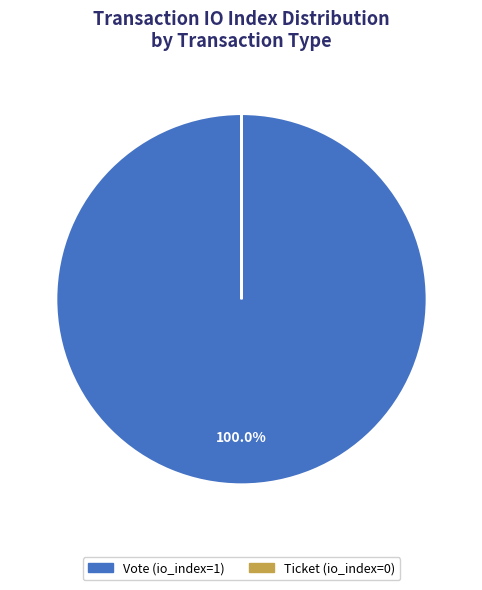

Does any single category account for the majority?

Yes